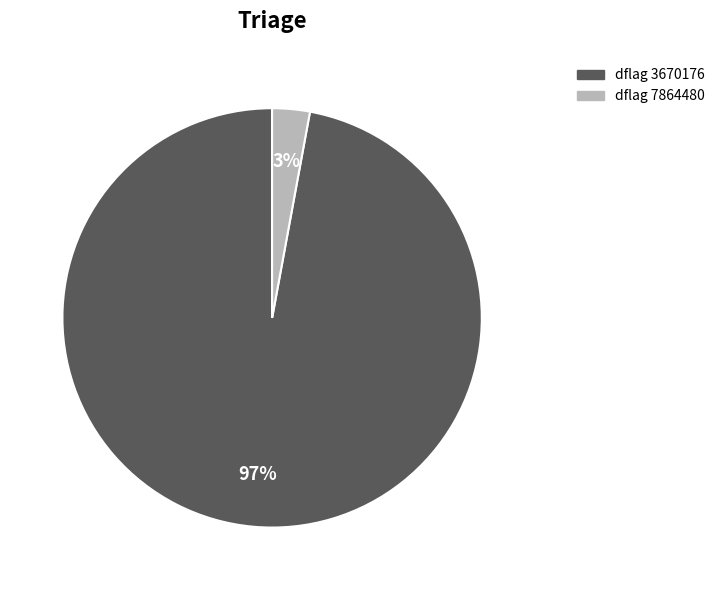

To the nearest percent, what is the difference between the largest and smallest slice percentages?

94%